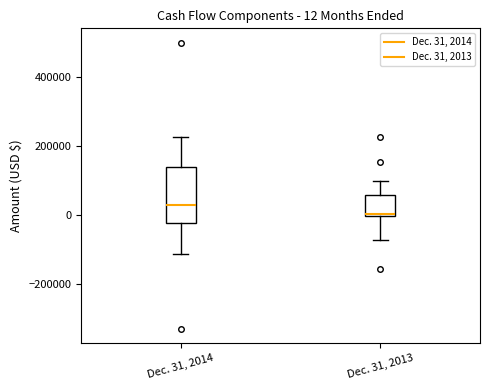

Which box has the lowest median line?

Dec. 31, 2013